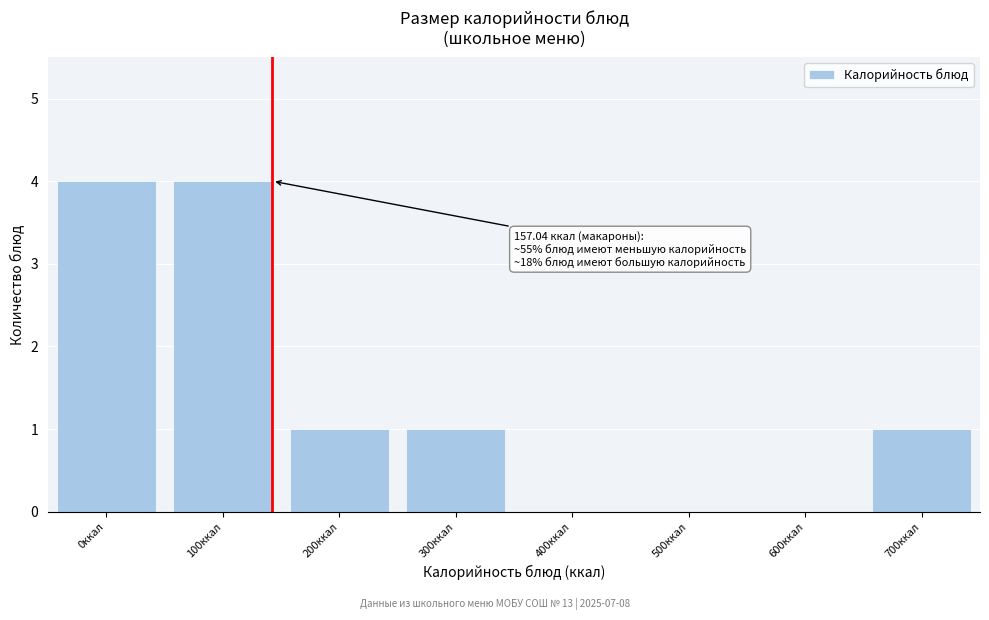

Reading left to right, extract all data points from this chart.

0ккал=4	100ккал=4	200ккал=1	300ккал=1	400ккал=0	500ккал=0	600ккал=0	700ккал=1